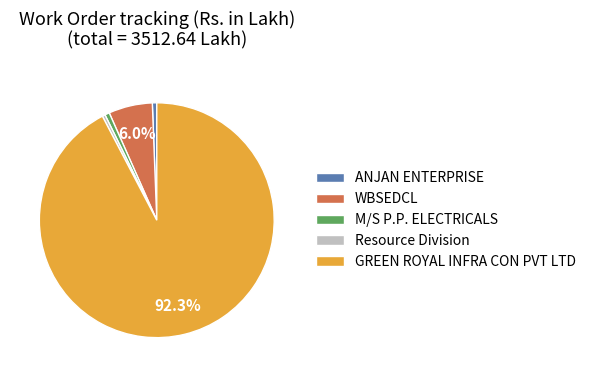

How many segments does this pie chart have?

5